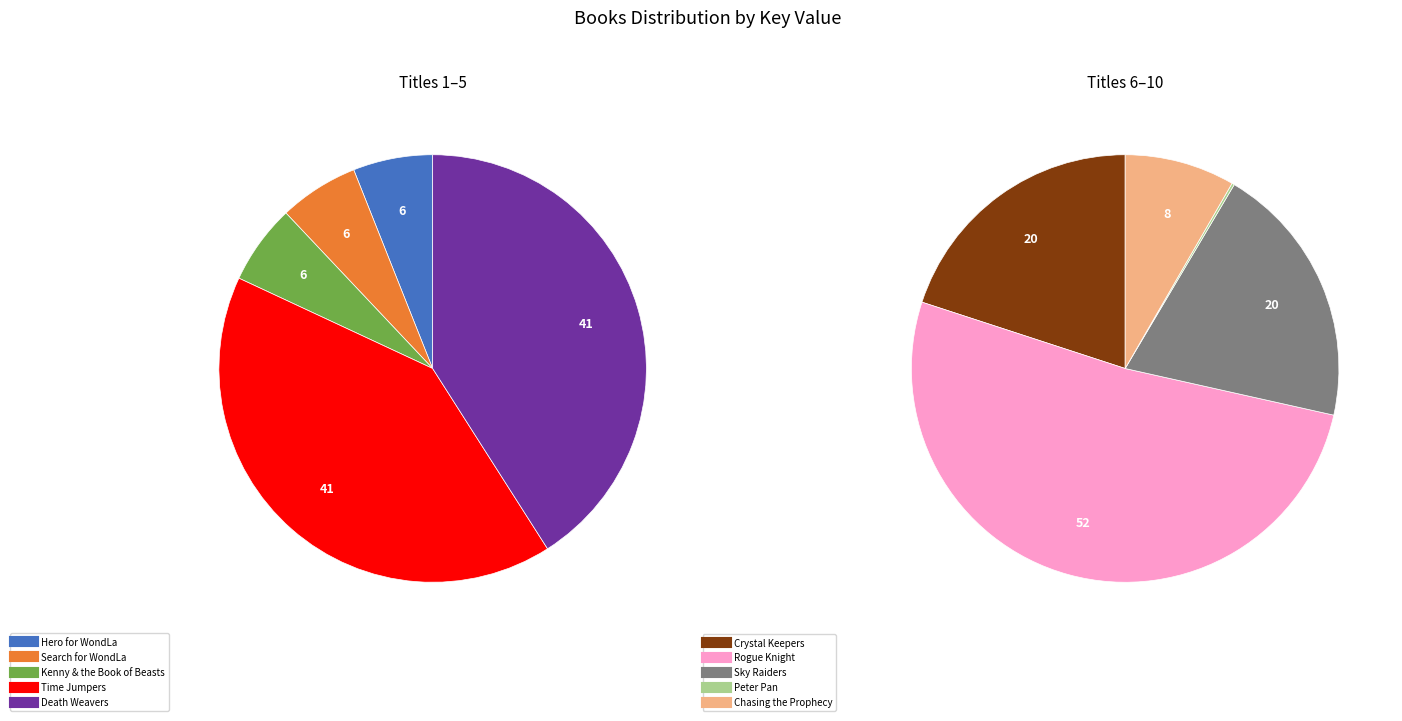

Is there a majority slice in this chart?

No